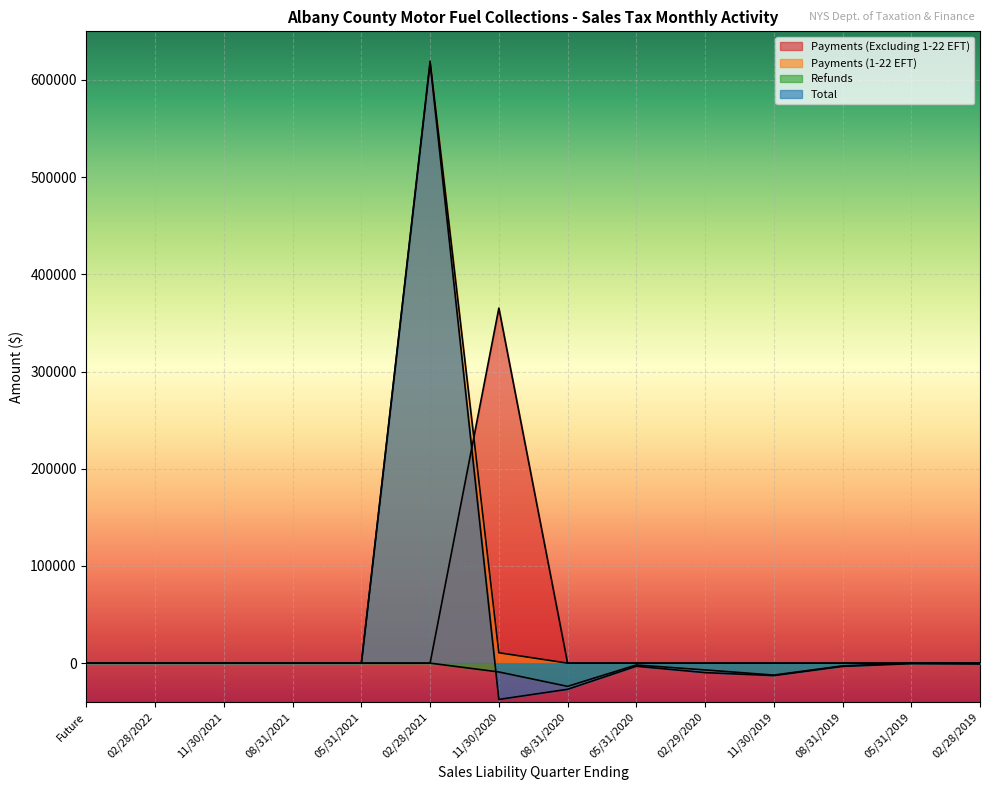

Which series has the largest total across all categories?

Payments (1-22 EFT)